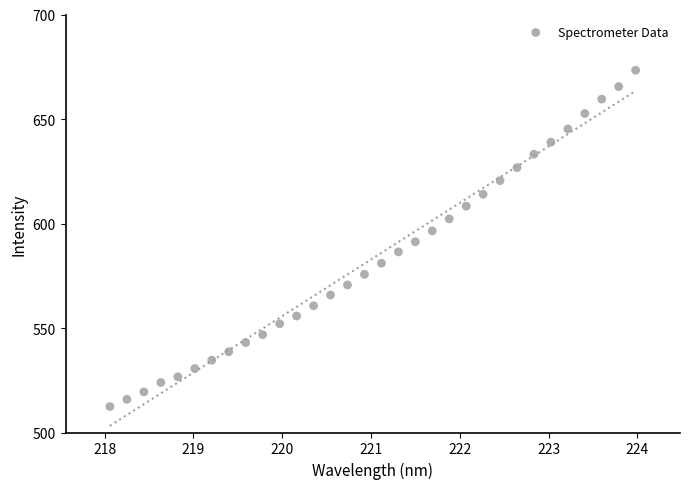

What is the range of X values (max minus min)?

5.9